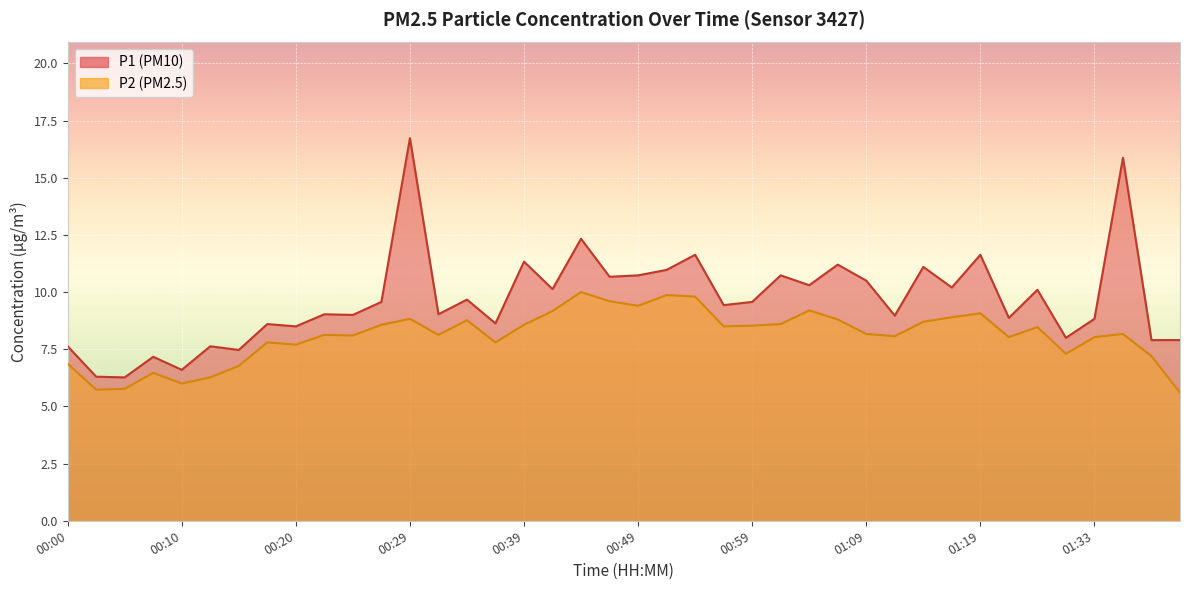

Which label corresponds to the largest value in the chart?

00:29